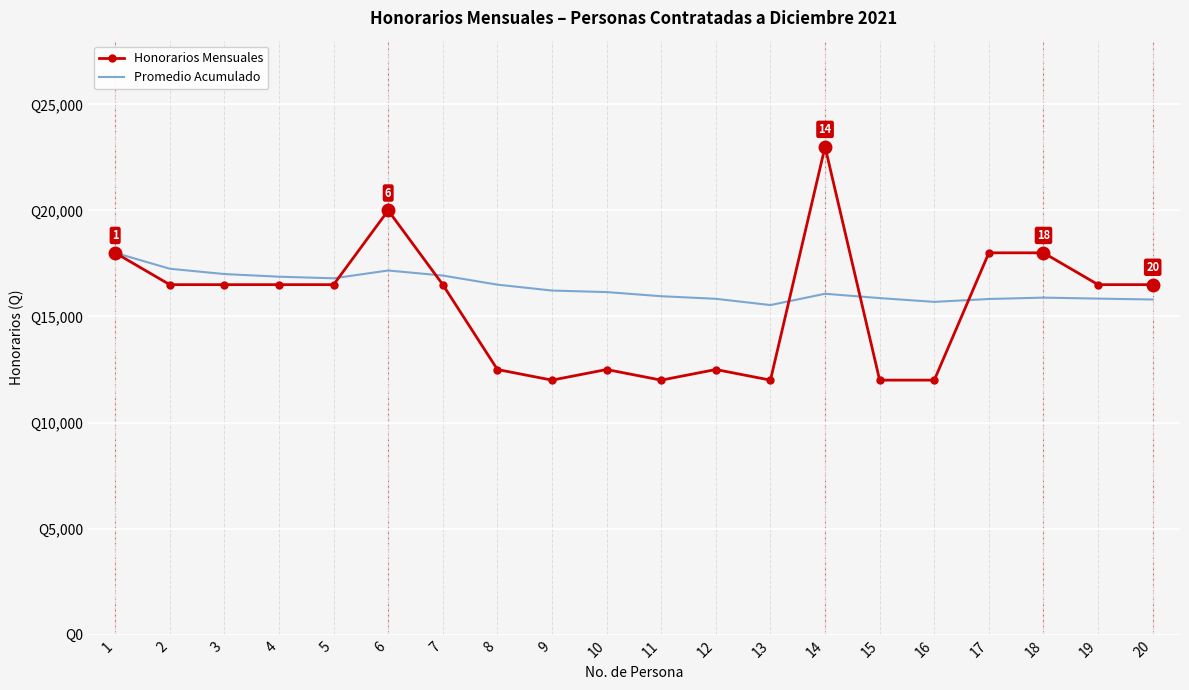

Which category has the highest value in the Promedio Acumulado series?

1